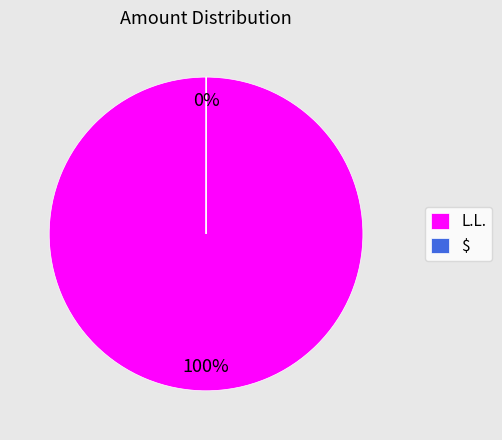

Which slice represents more than half of the pie?

L.L.